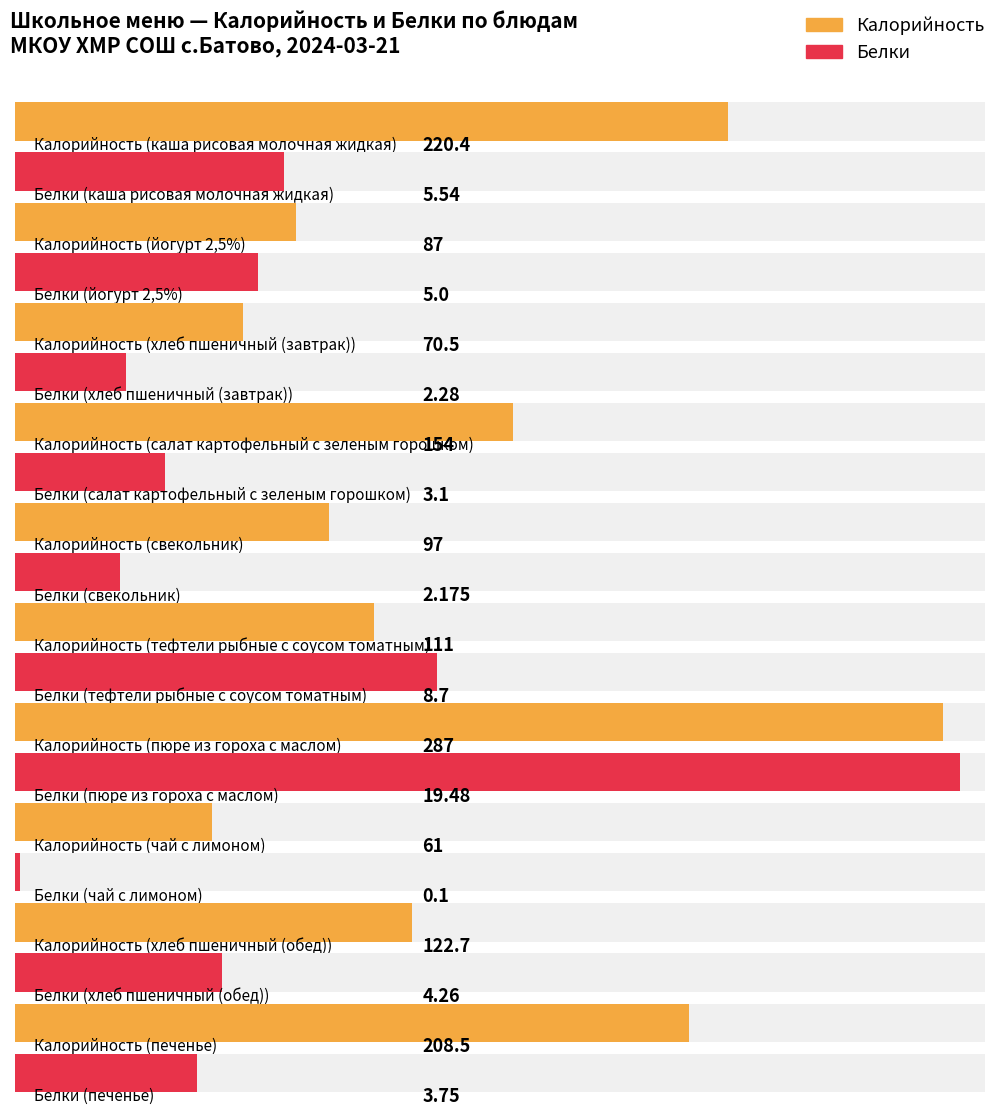

The Белки series shows 4.3 at хлеб пшеничный (обед). True or false?

True